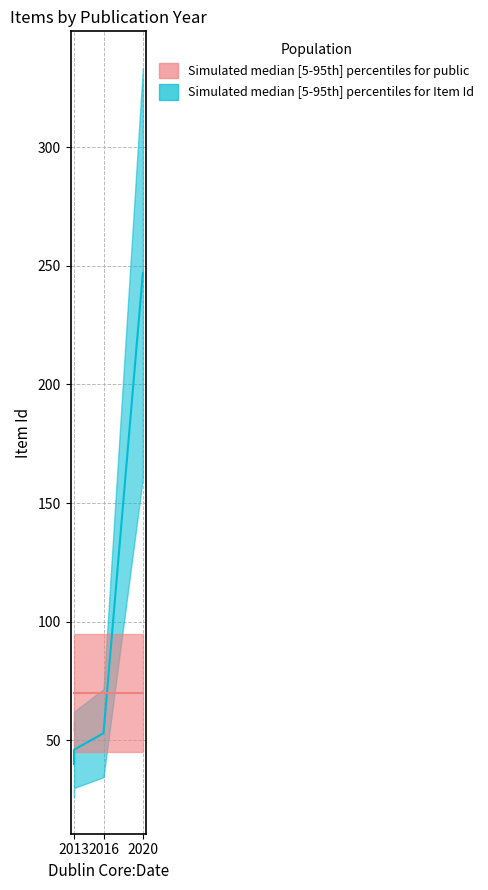

True or false: featured and public intersect in this chart.

False